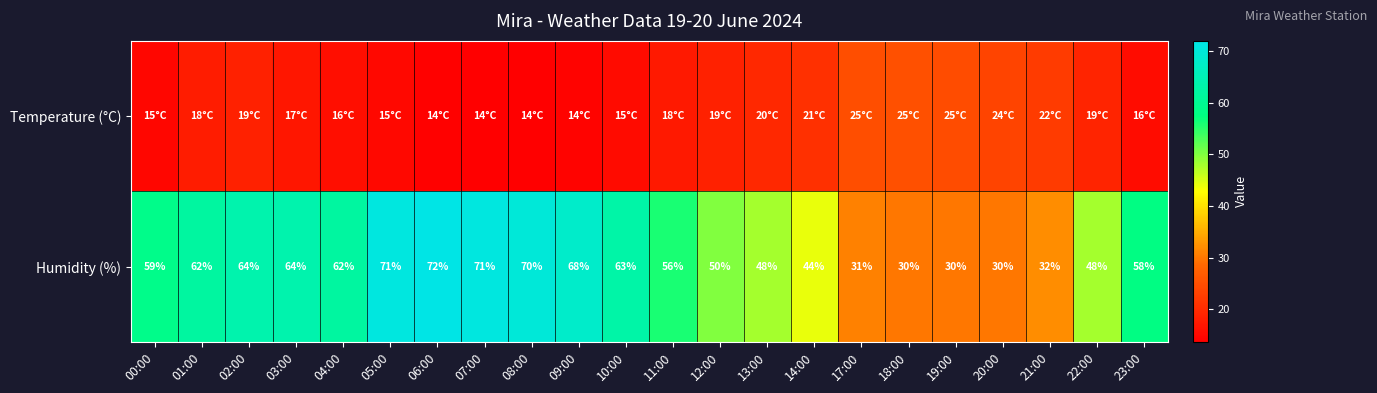

Is it true that Humidity (%) equals 86.2 at 04:00?

False